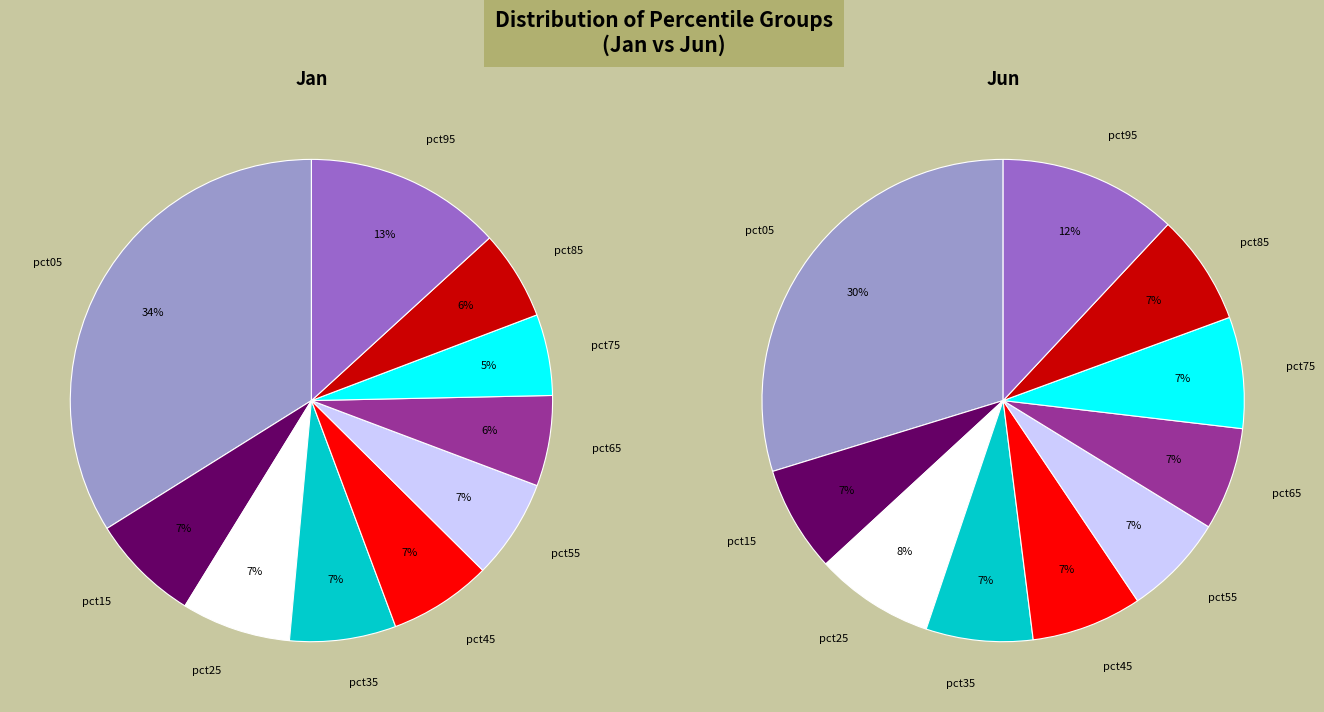

To the nearest percent, what portion does 4 represent?

7%